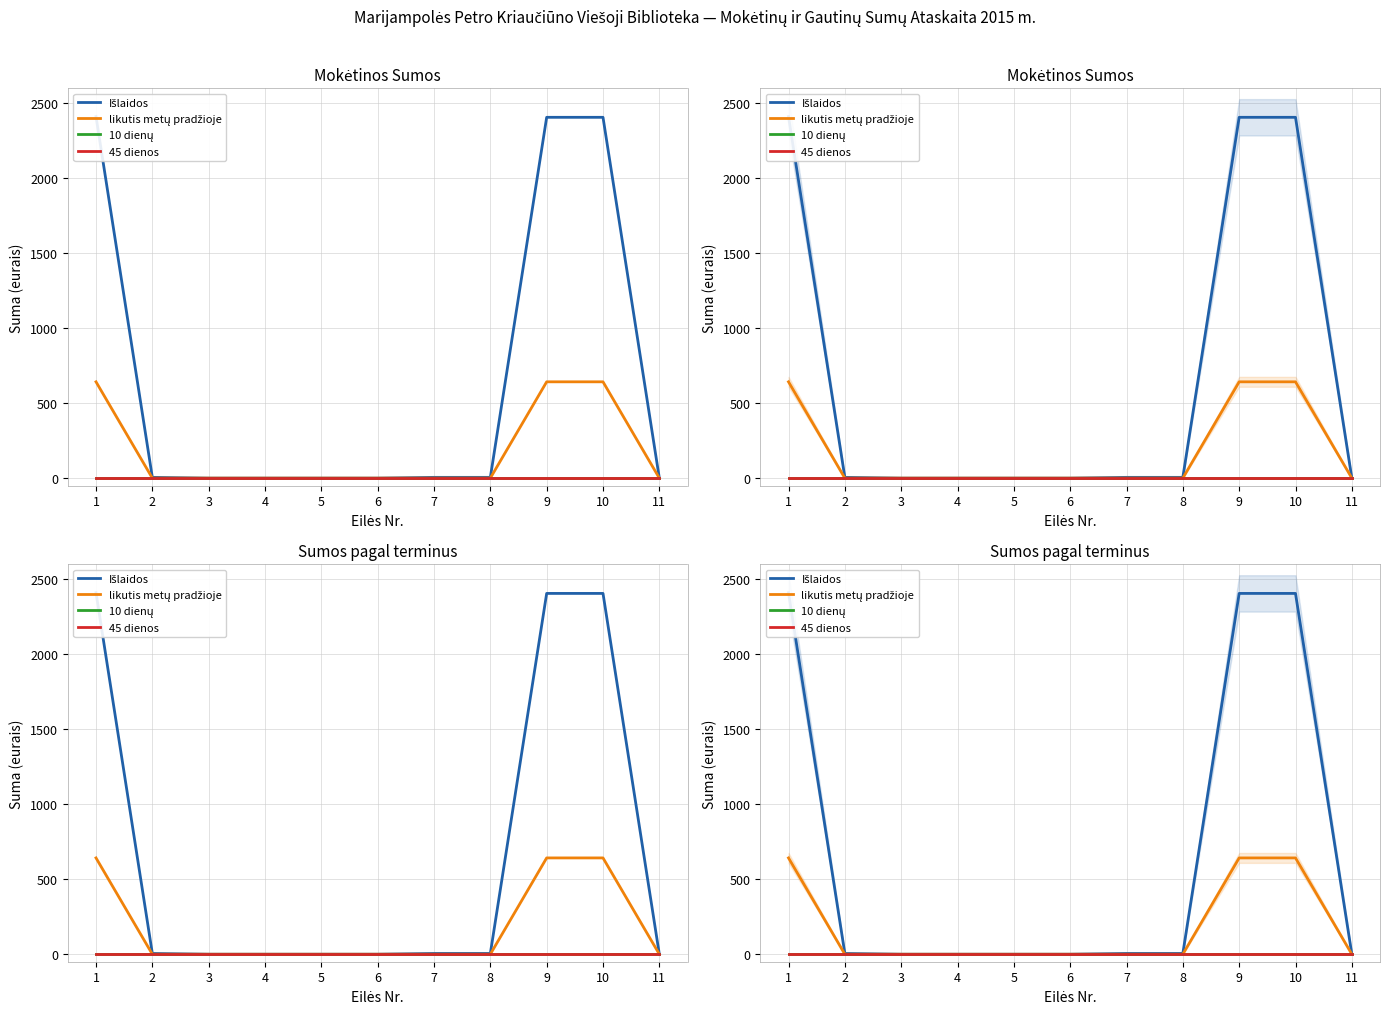

What is the sum of all likutis metų pradžioje values?

1926.1